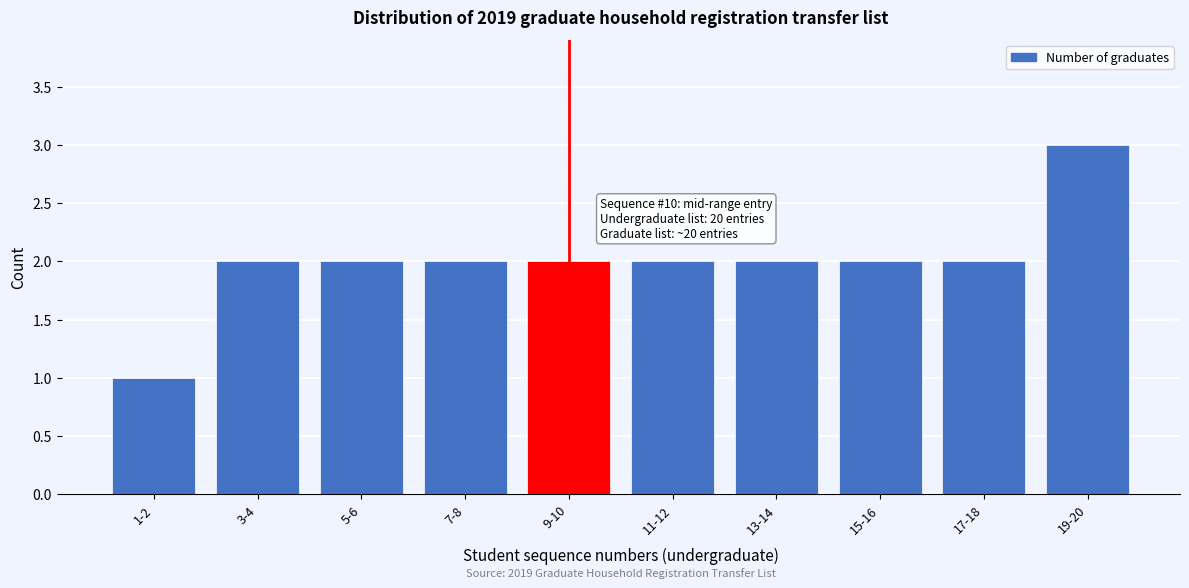

Reading right to left, what are all the values shown in this chart?

19-20=3	17-18=2	15-16=2	13-14=2	11-12=2	9-10=2	7-8=2	5-6=2	3-4=2	1-2=1